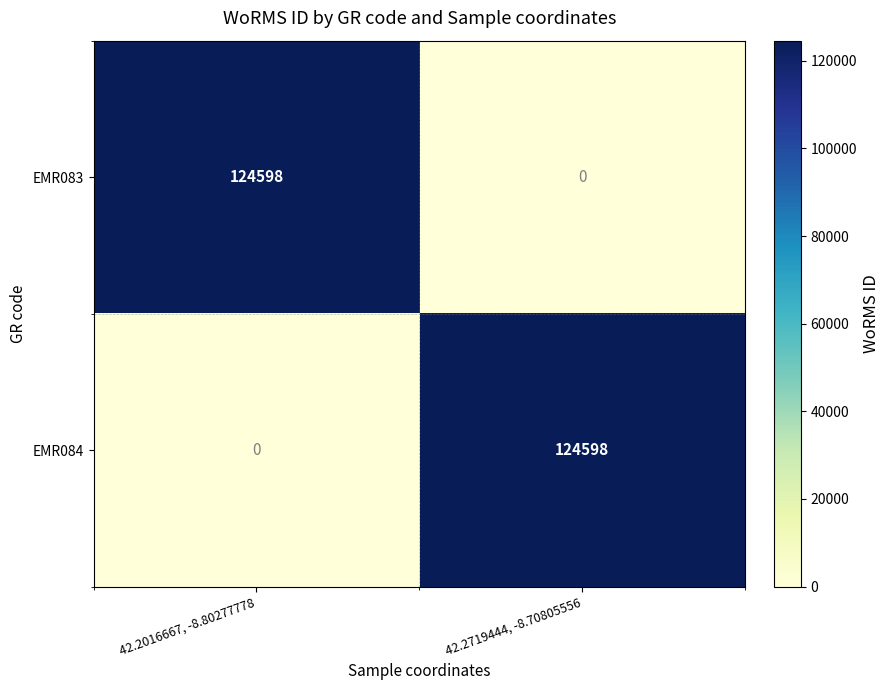

Rank the series at 42.2016667, -8.80277778 from lowest to highest value.

EMR084, EMR083